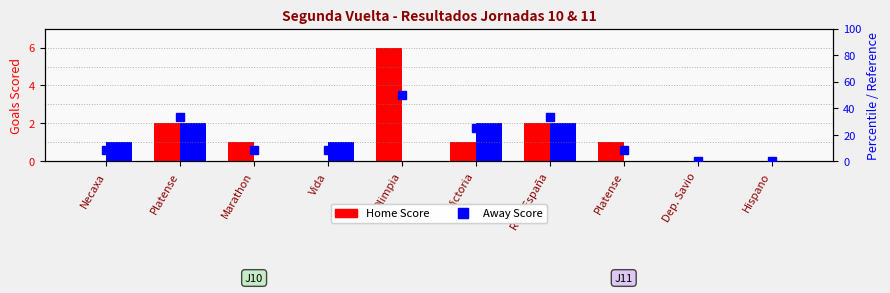

What is the difference between the second highest and second lowest values in the Away Score series?

2